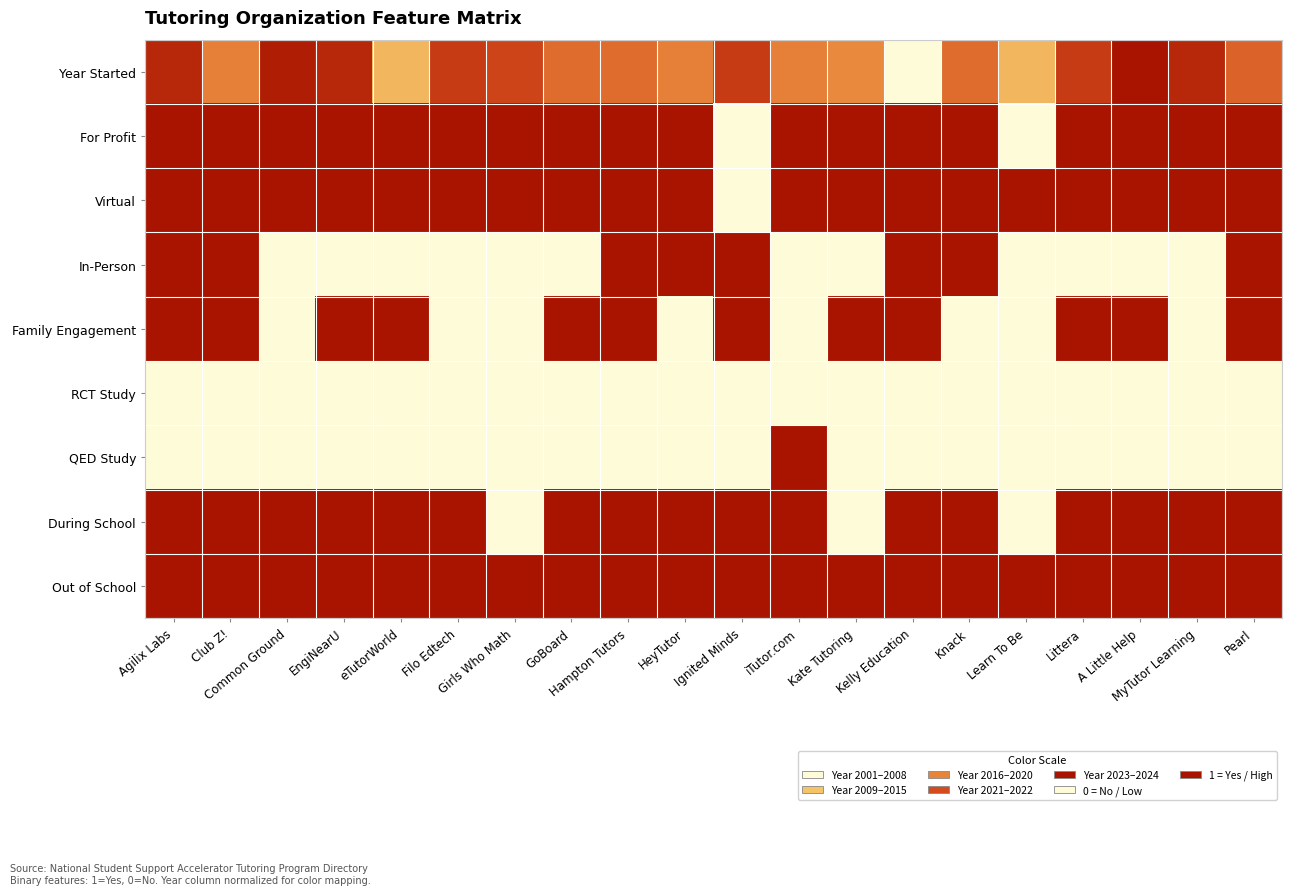

What is the difference between the highest and lowest values at Girls Who Math?

1.0